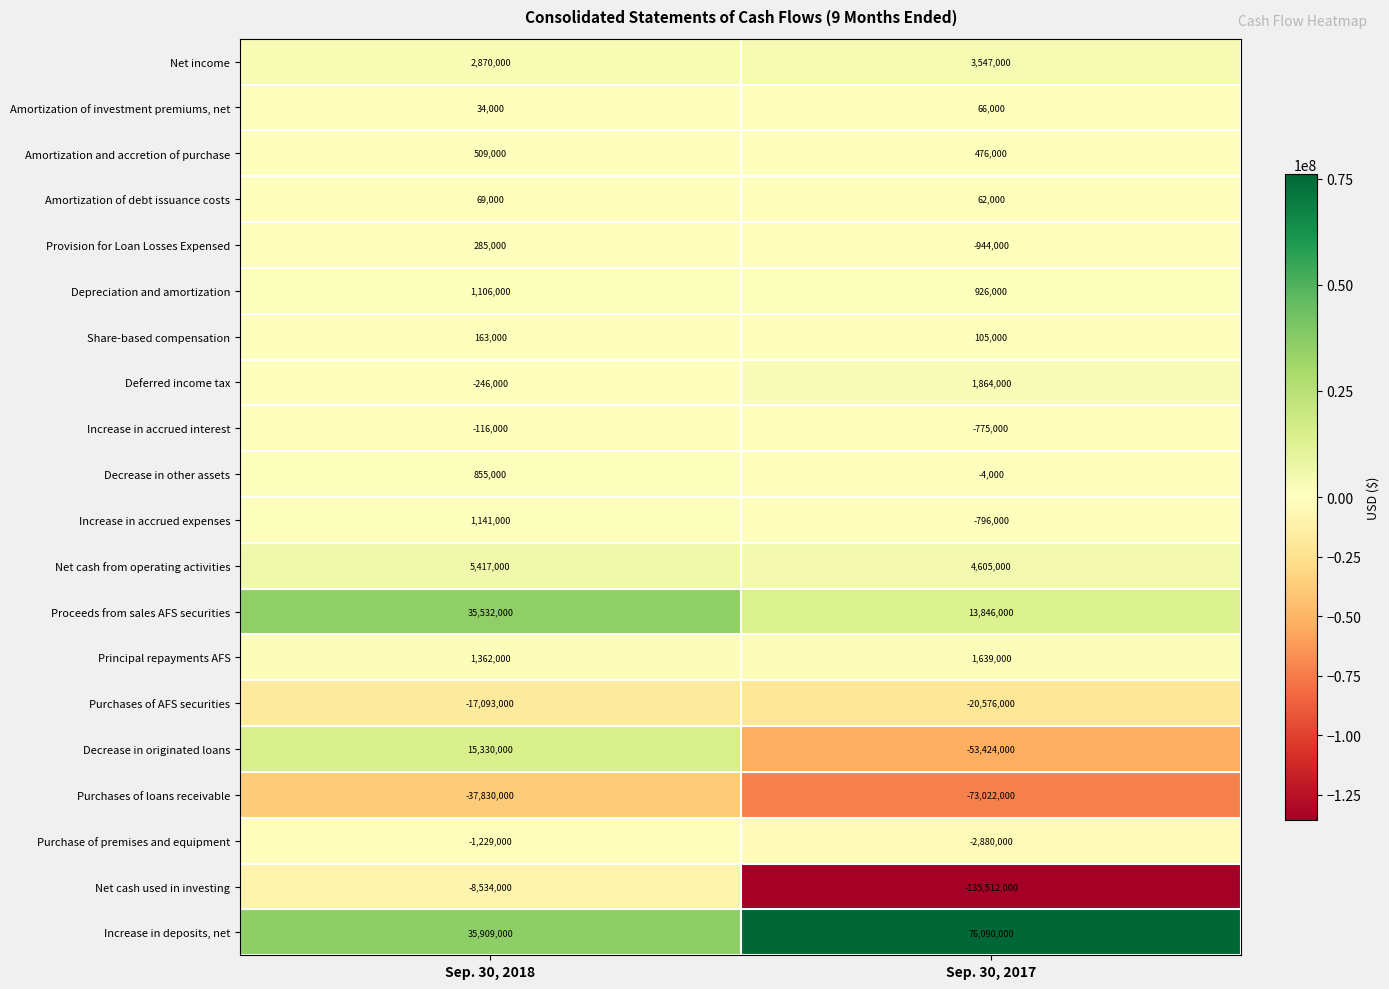

The value of Deferred income tax at Sep. 30, 2017 is 1864000. True or false?

True